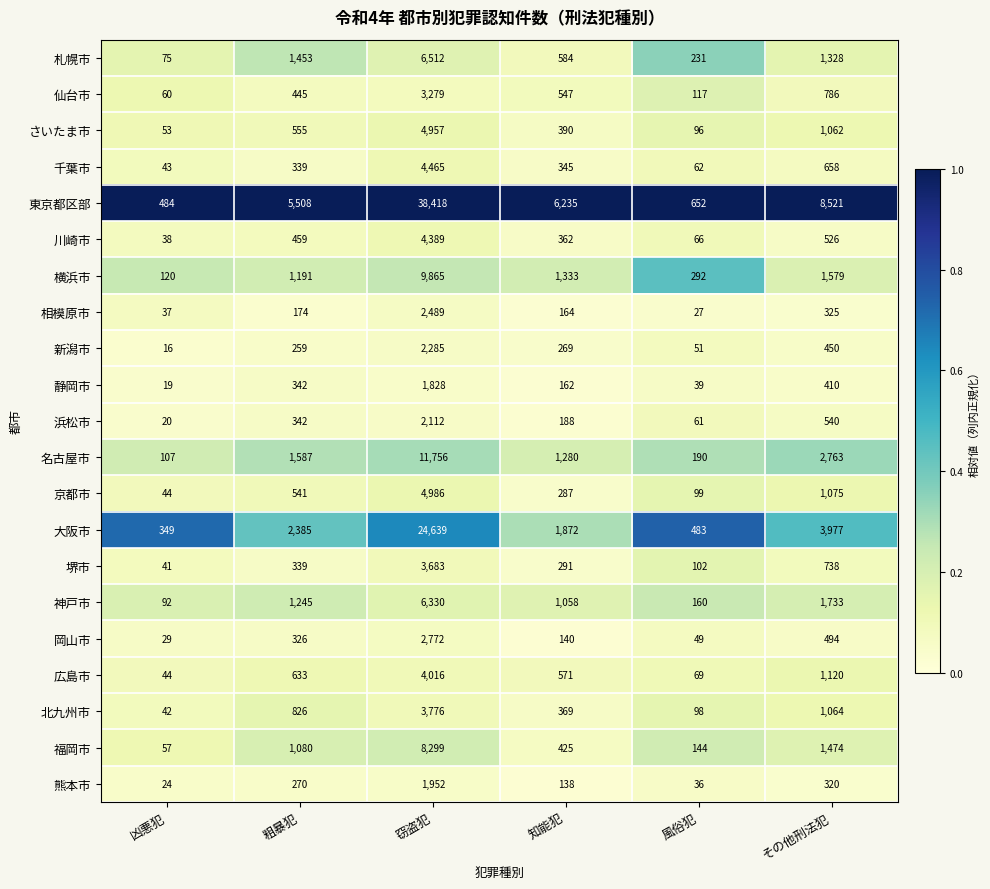

What is the difference between the second highest and second lowest values in the 福岡市 series?

1330